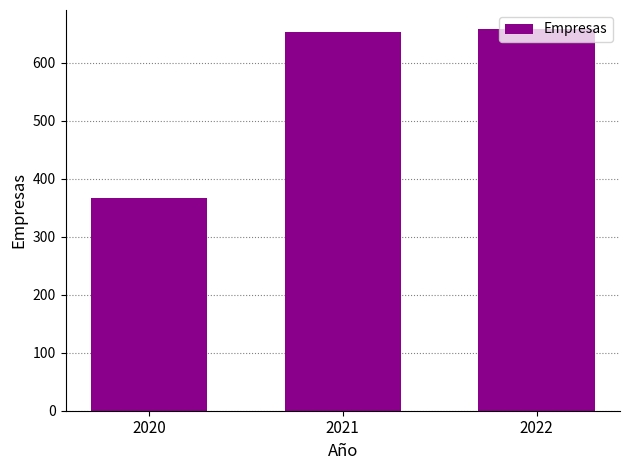

What is the smallest value displayed?

366